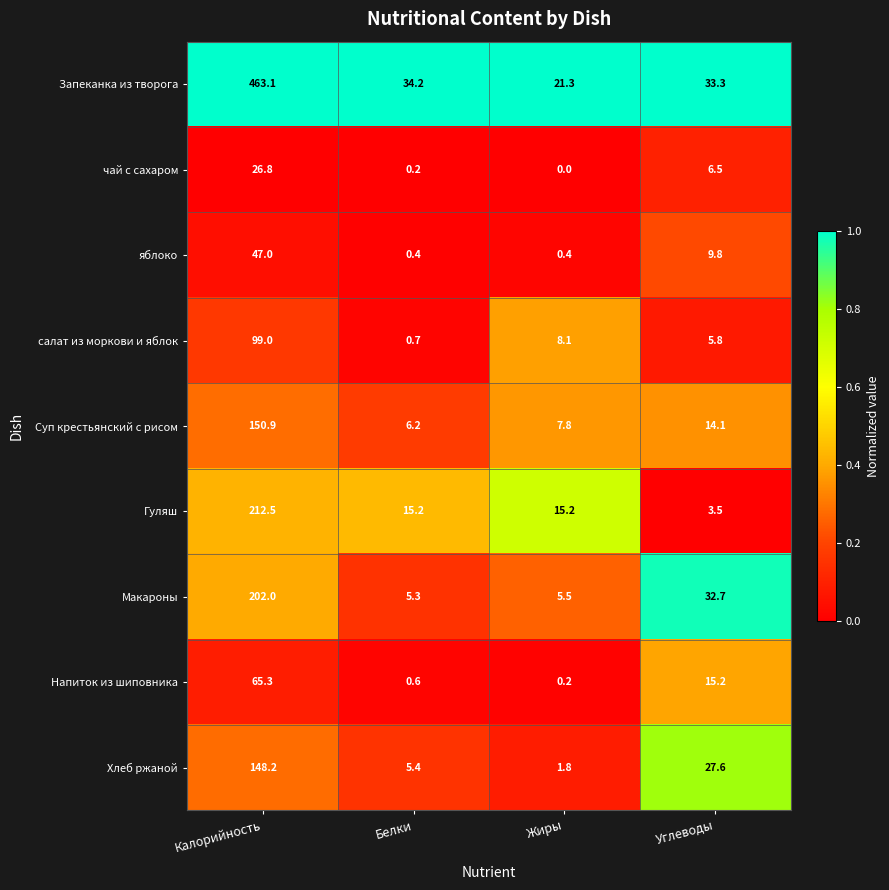

What is the sum of the чай с сахаром values at Углеводы and Калорийность?

33.3